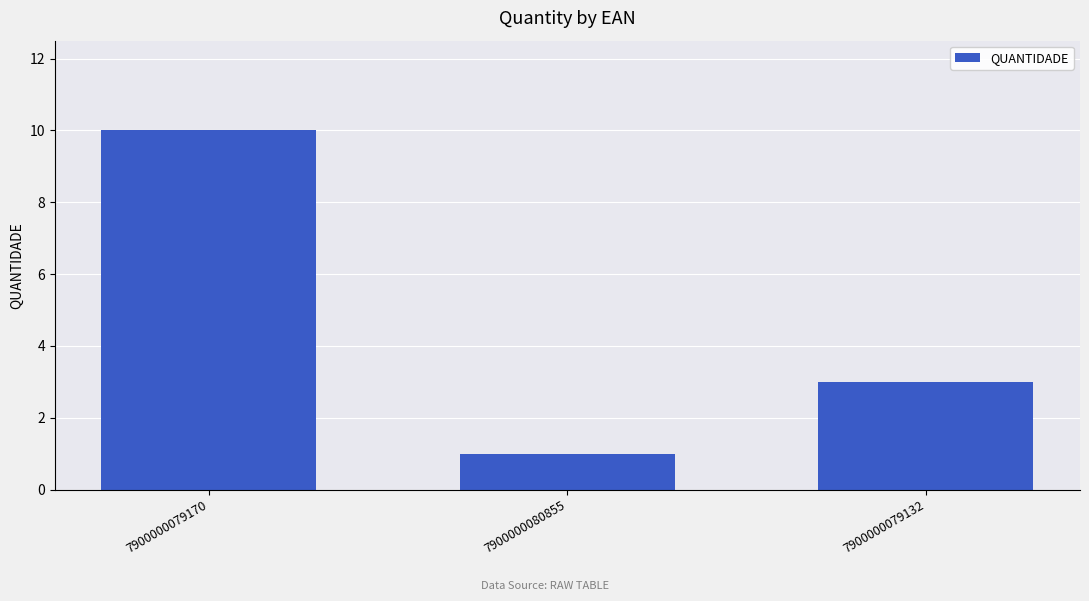

Reading left to right, list all the values displayed in this chart.

7900000079170=10	7900000080855=1	7900000079132=3